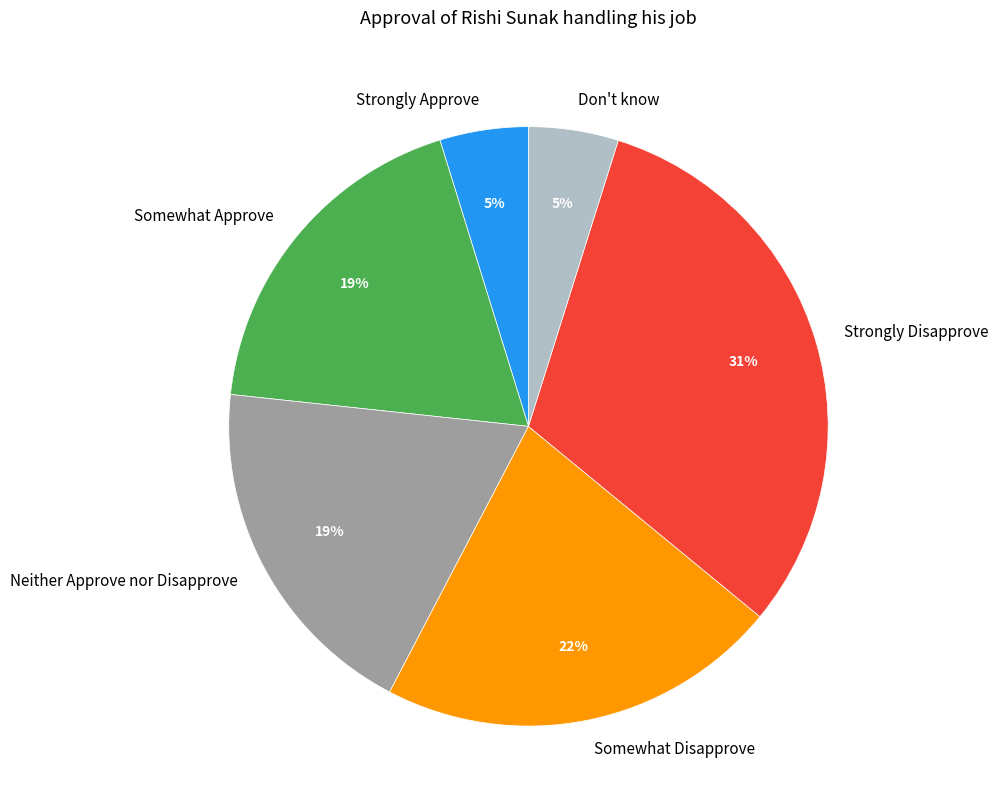

Is it true that Strongly Disapprove is 31% of the pie?

True